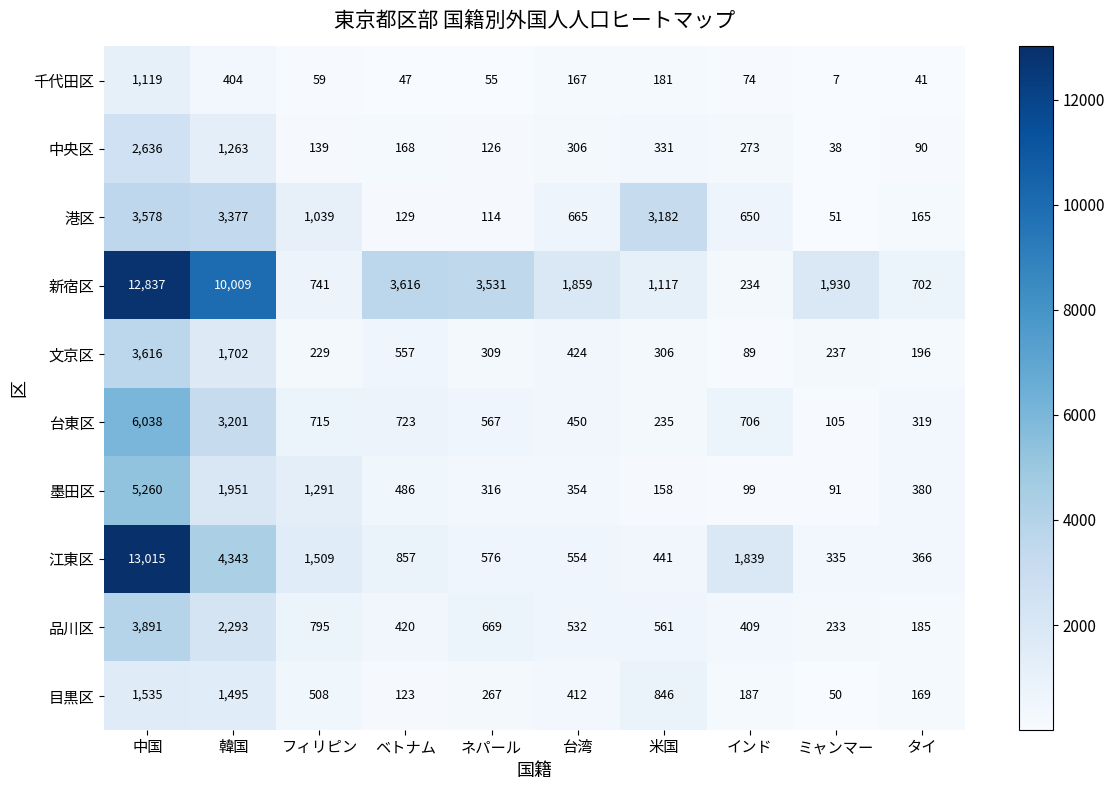

What value does the 新宿区 series have at 韓国, to the nearest 10?

10010